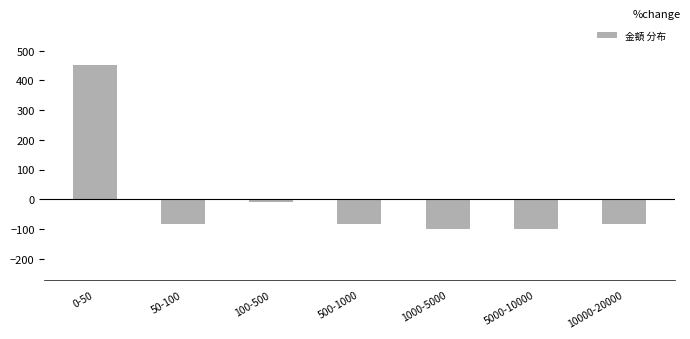

Reading right to left, what are all the values shown in this chart?

10000-20000=-81.6	5000-10000=-100.0	1000-5000=-100.0	500-1000=-81.6	100-500=-7.9	50-100=-81.6	0-50=452.6